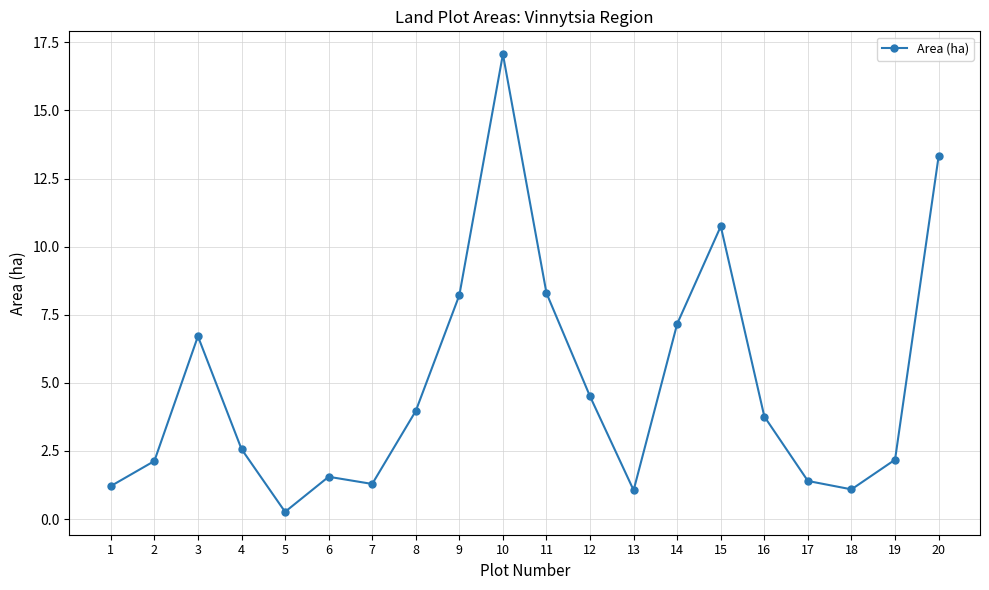

What is the difference between the maximum and minimum values?

16.8